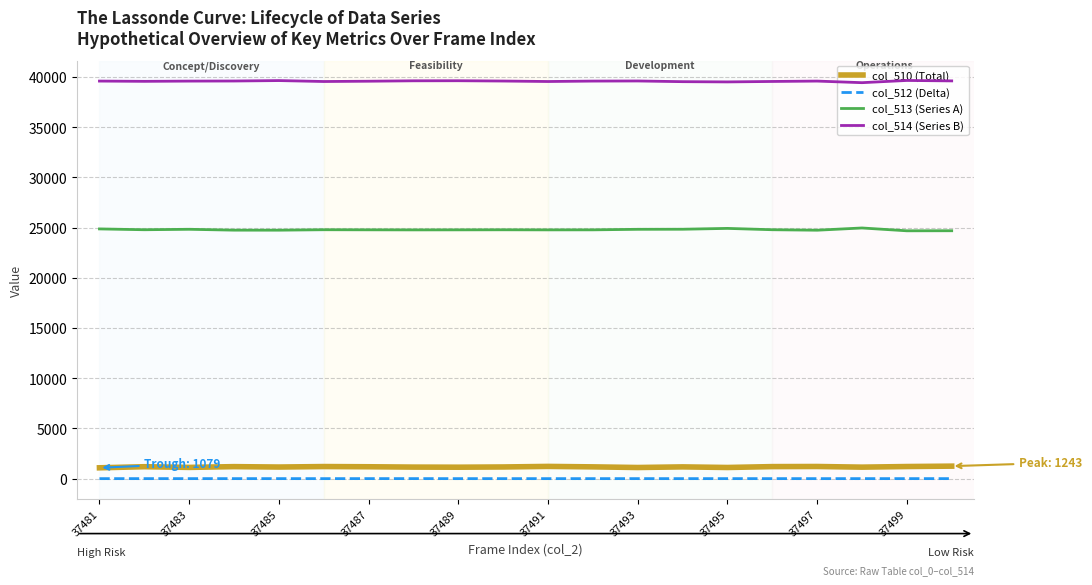

What is the lowest value of the col_513 (Series A) series?

24679